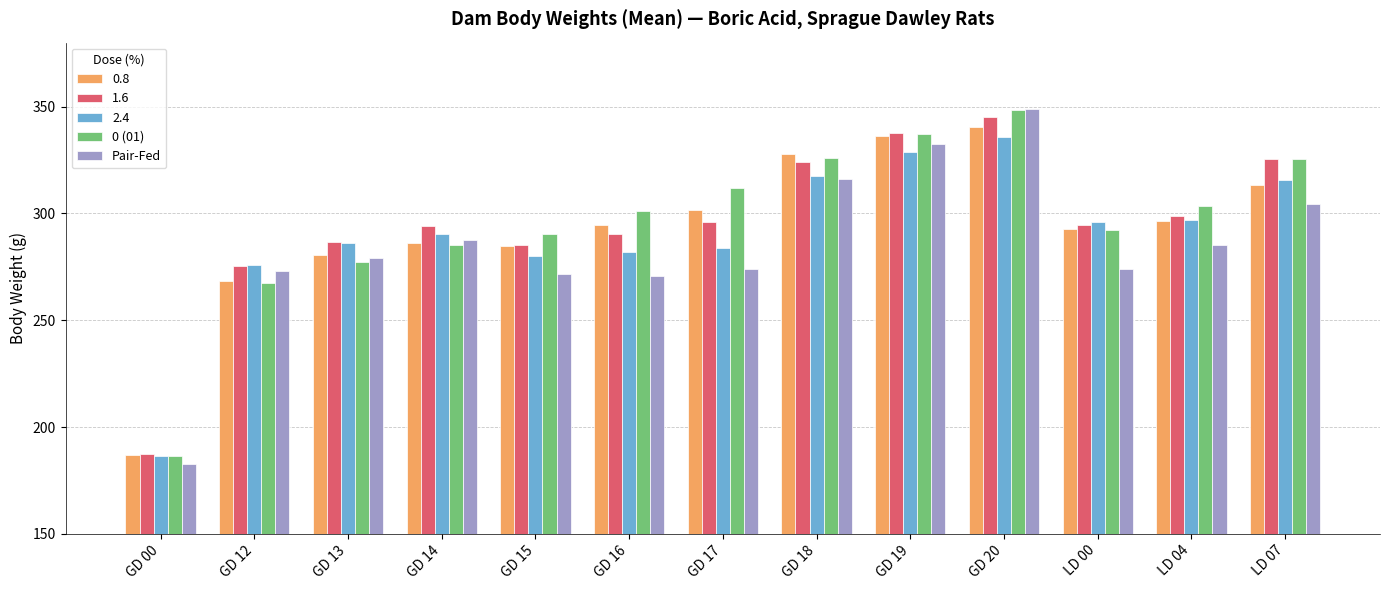

Which series changed the most between GD 15 and GD 18?

Pair-Fed